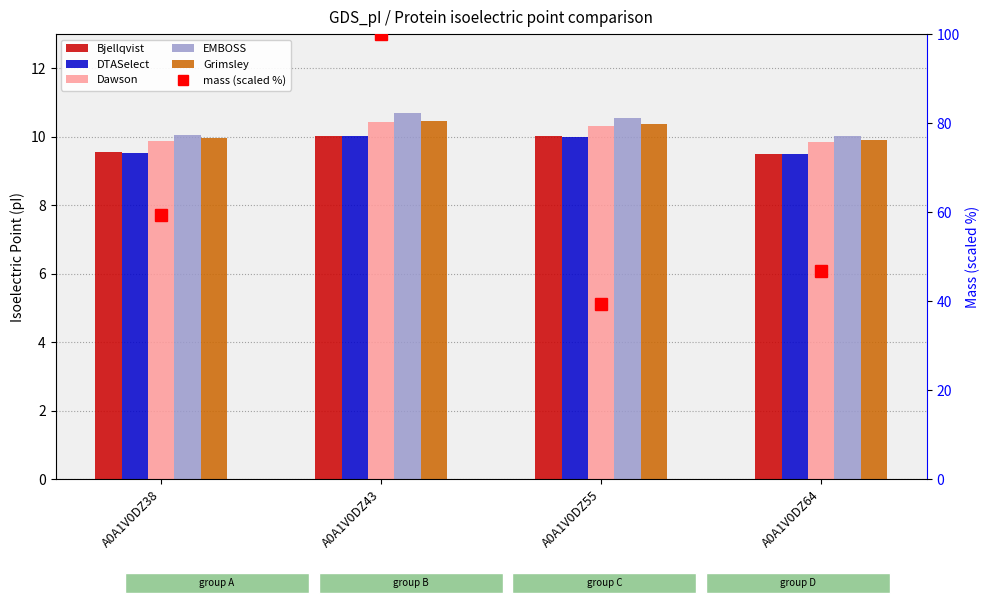

Reading right to left, list all the values displayed in this chart.

Bjellqvist: 9.5	10.0	10.0	9.5
DTASelect: 9.5	10.0	10.0	9.5
Dawson: 9.8	10.3	10.4	9.9
EMBOSS: 10.0	10.6	10.7	10.1
Grimsley: 9.9	10.4	10.5	10.0
mass (scaled %): 46.7	39.3	100.0	59.3